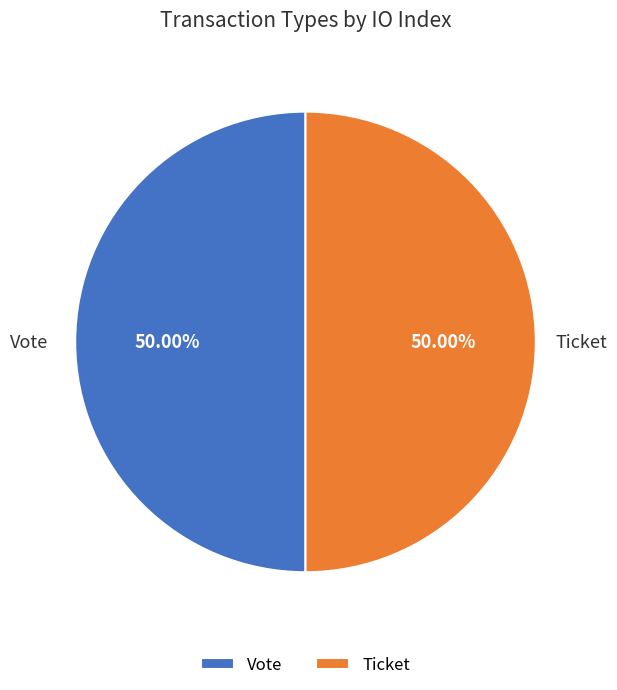

What is the ratio of the value at Vote to the value at Ticket?

1.0